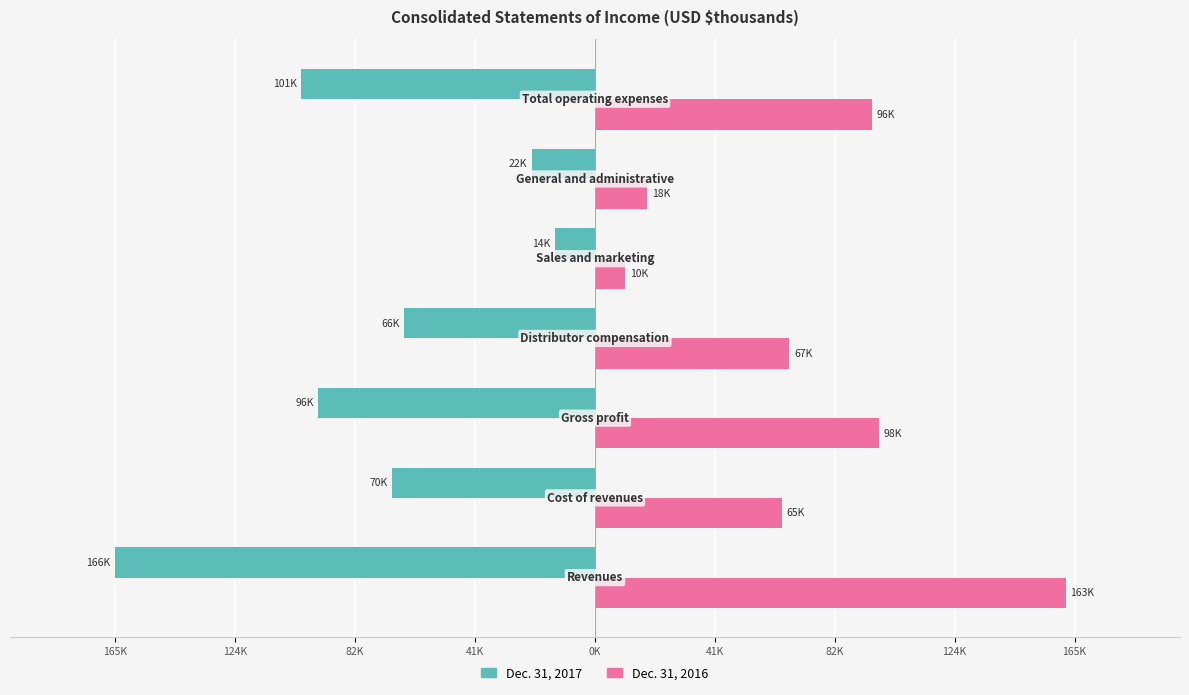

What are all the series names shown in the legend?

Dec. 31, 2017, Dec. 31, 2016